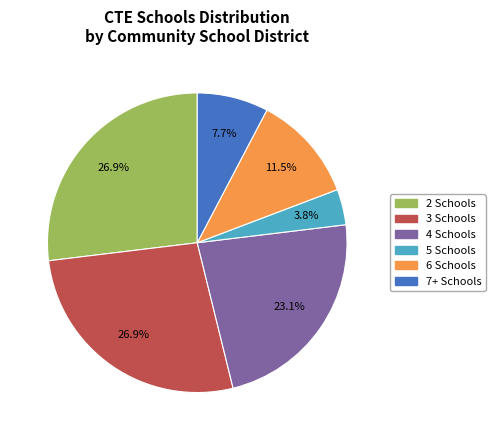

Does any single category account for the majority?

No